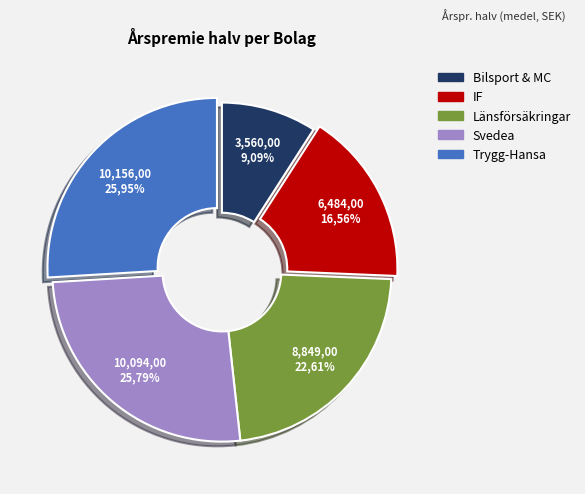

How many slices are in this pie chart?

5